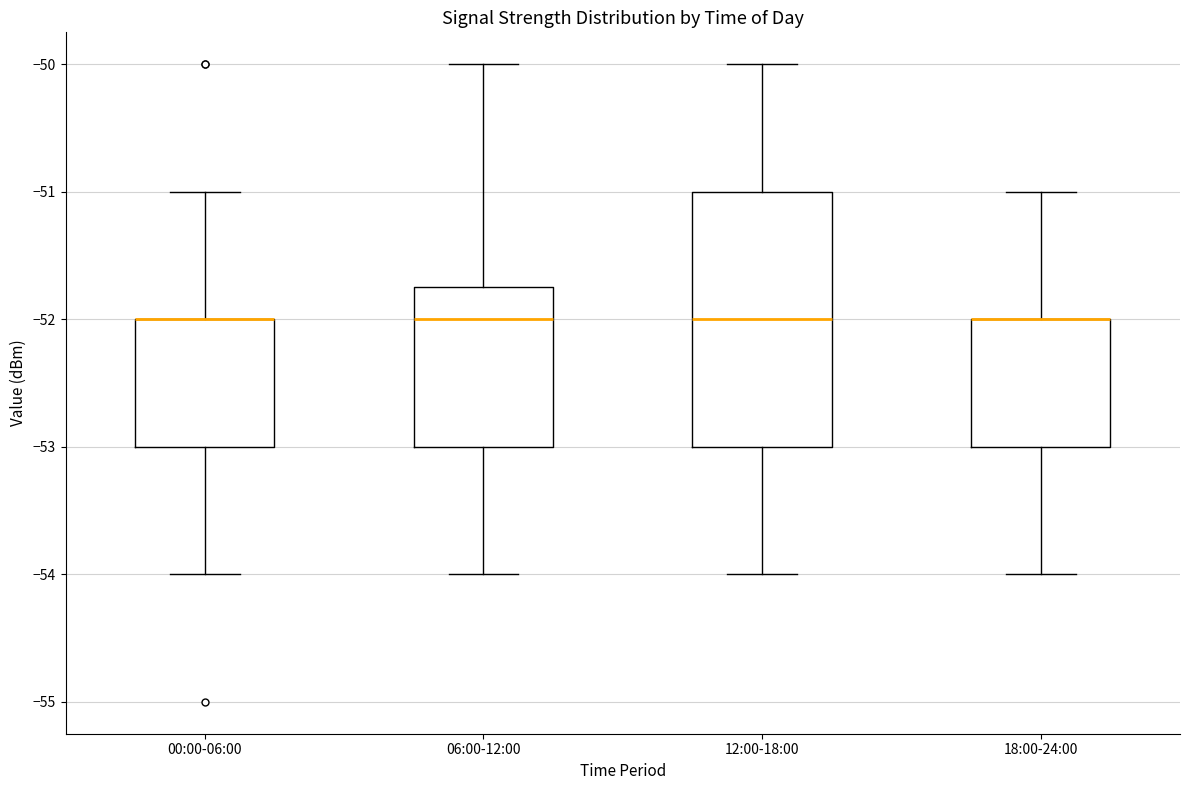

Where is the upper edge of the box for 06:00-12:00 on the y-axis? The values are not printed on the chart, so give them approximately, as read against the axis.

-51.7